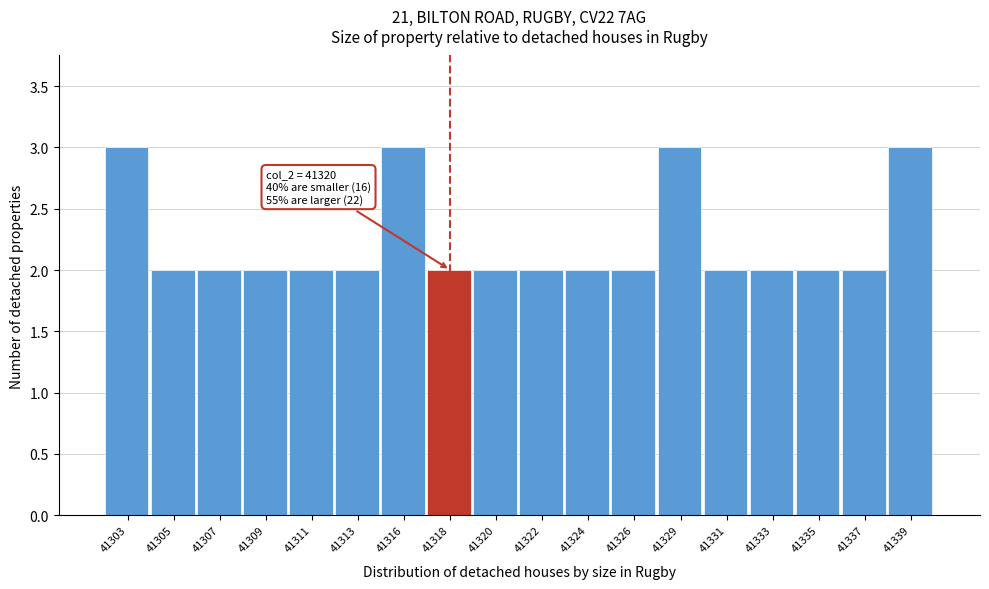

Reading left to right, list all the values displayed in this chart.

41303=3	41305=2	41307=2	41309=2	41311=2	41313=2	41316=3	41318=2	41320=2	41322=2	41324=2	41326=2	41329=3	41331=2	41333=2	41335=2	41337=2	41339=3